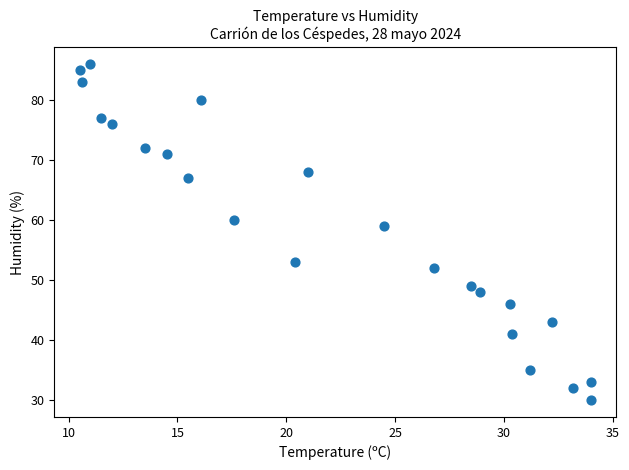

What Y value in the scatter plot is closest to 58?

59